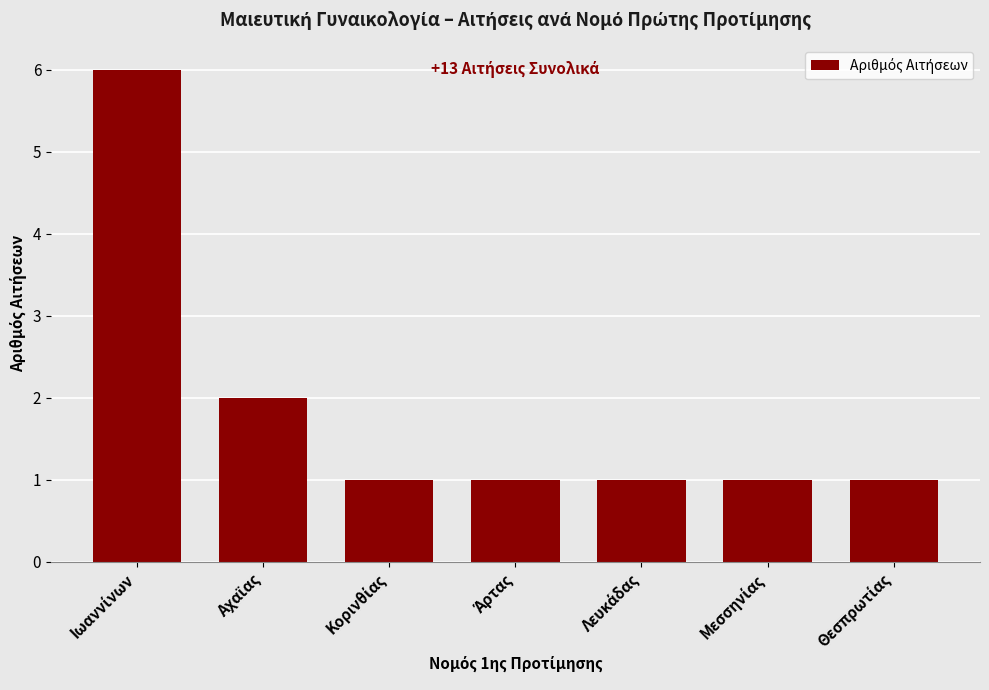

What is the difference between the maximum and second lowest values?

5